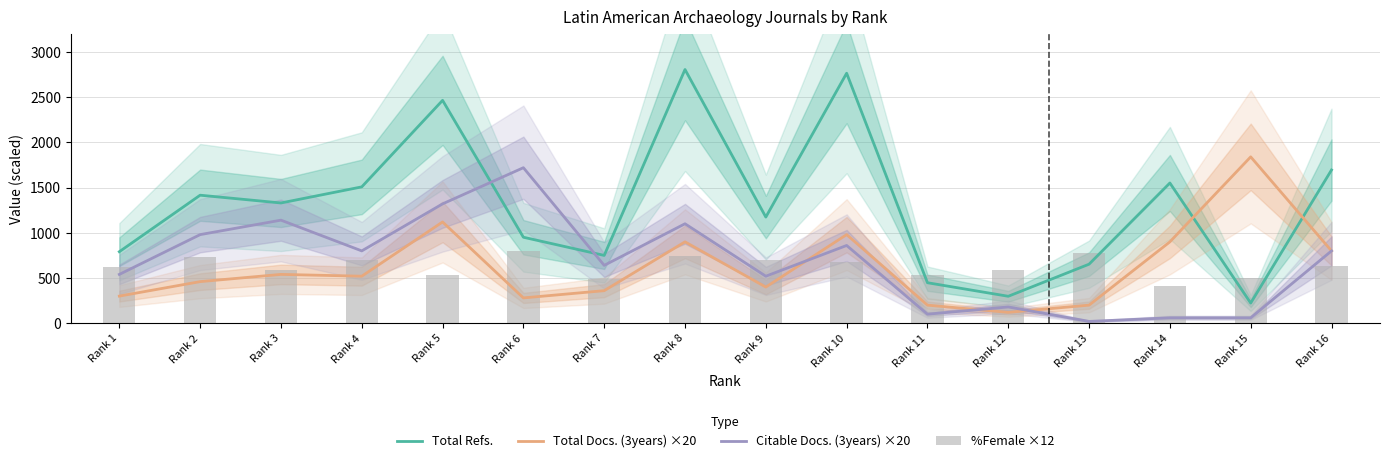

What is the sum of all %Female ×12 values?

10020